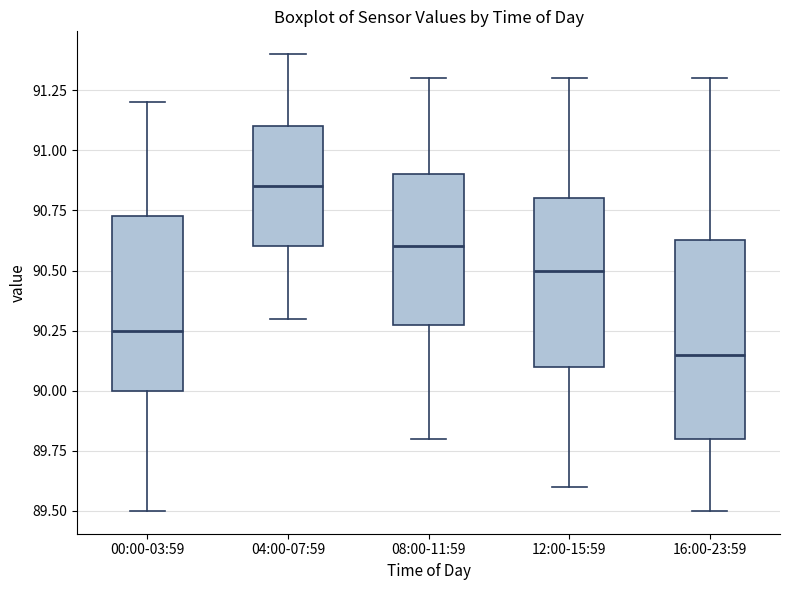

Where does the upper whisker of the box for 00:00-03:59 end on the y-axis? The values are not printed on the chart, so give them approximately, as read against the axis.

91.20